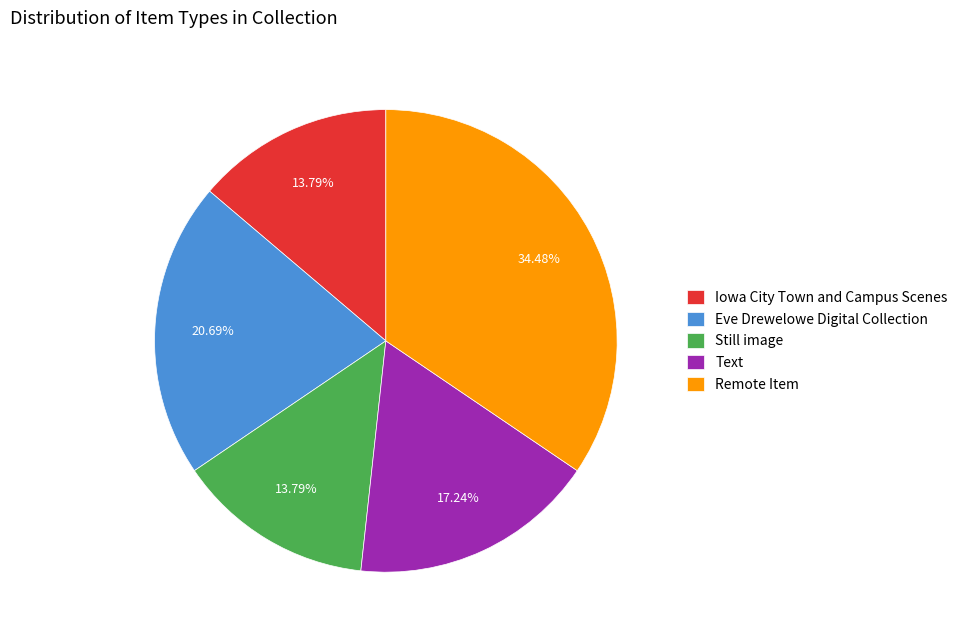

What portion of the pie excludes Text?

82.8%